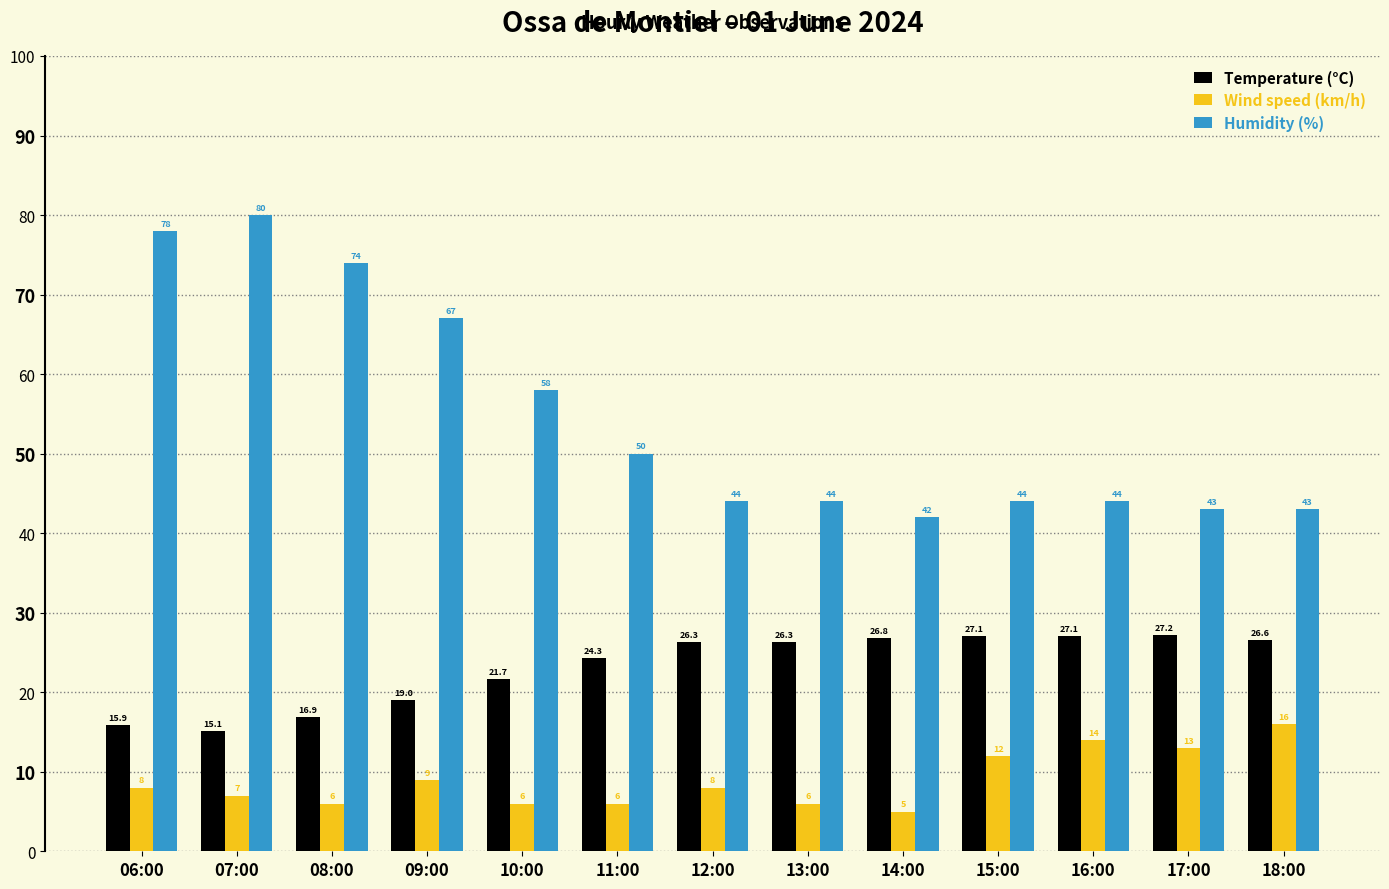

How many values in the Temperature (°C) series exceed 26?

7